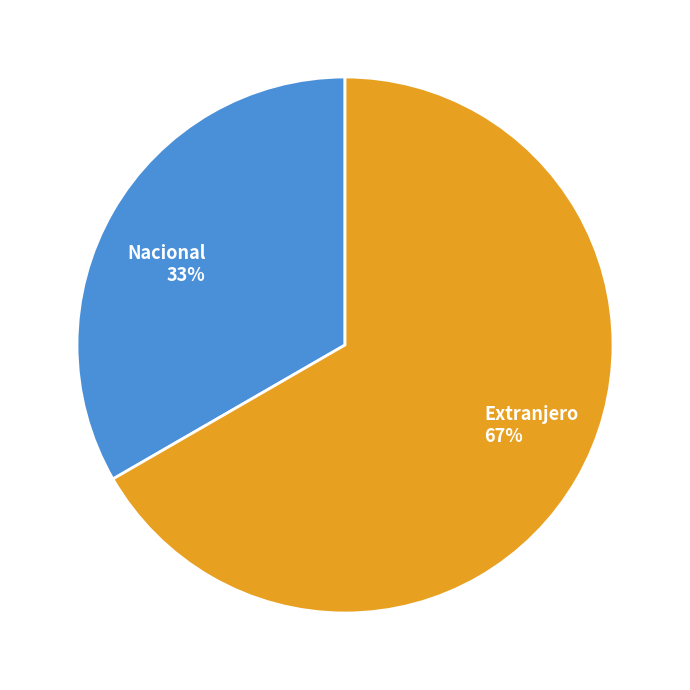

Rank the categories by value from lowest to highest.

Nacional, Extranjero